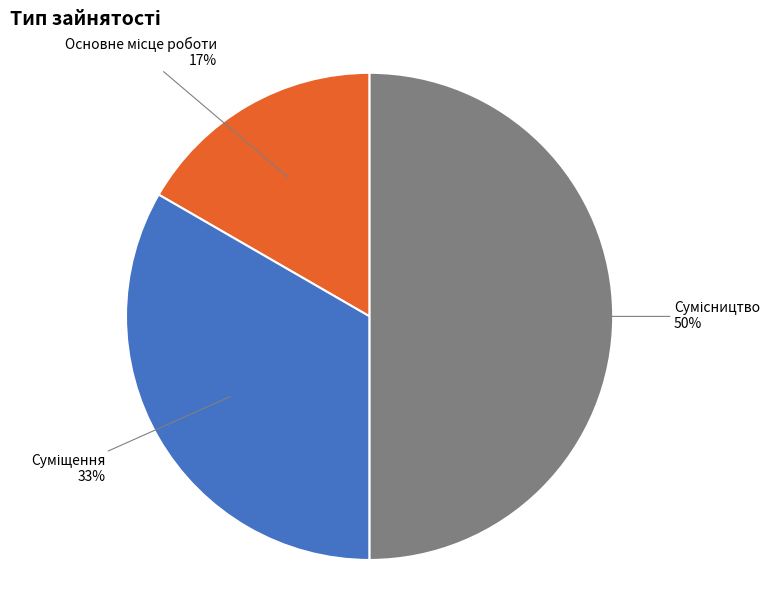

To the nearest percent, what is the average slice percentage?

33%